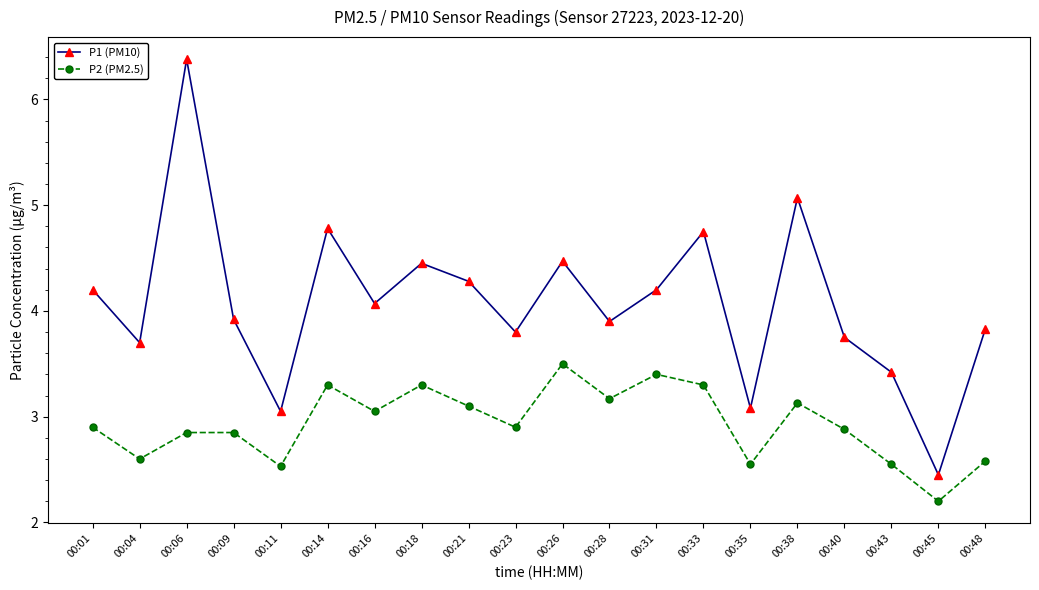

At 00:40, list the series in order from largest to smallest.

P1 (PM10), P2 (PM2.5)